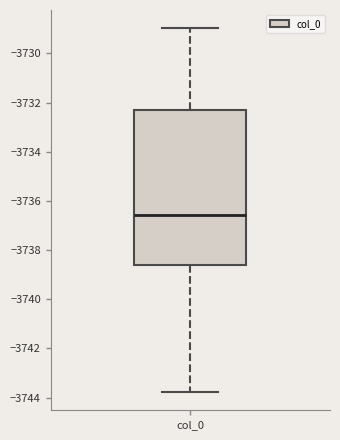

Transcribe this box plot: give where the median line is, the range the box spans, and where the two whiskers end, as read against the y-axis. The values are not printed on the chart, so give them approximately, as read against the axis.

median -3736.6, box -3738.6 to -3732.4, whiskers -3743.8 to -3729.0